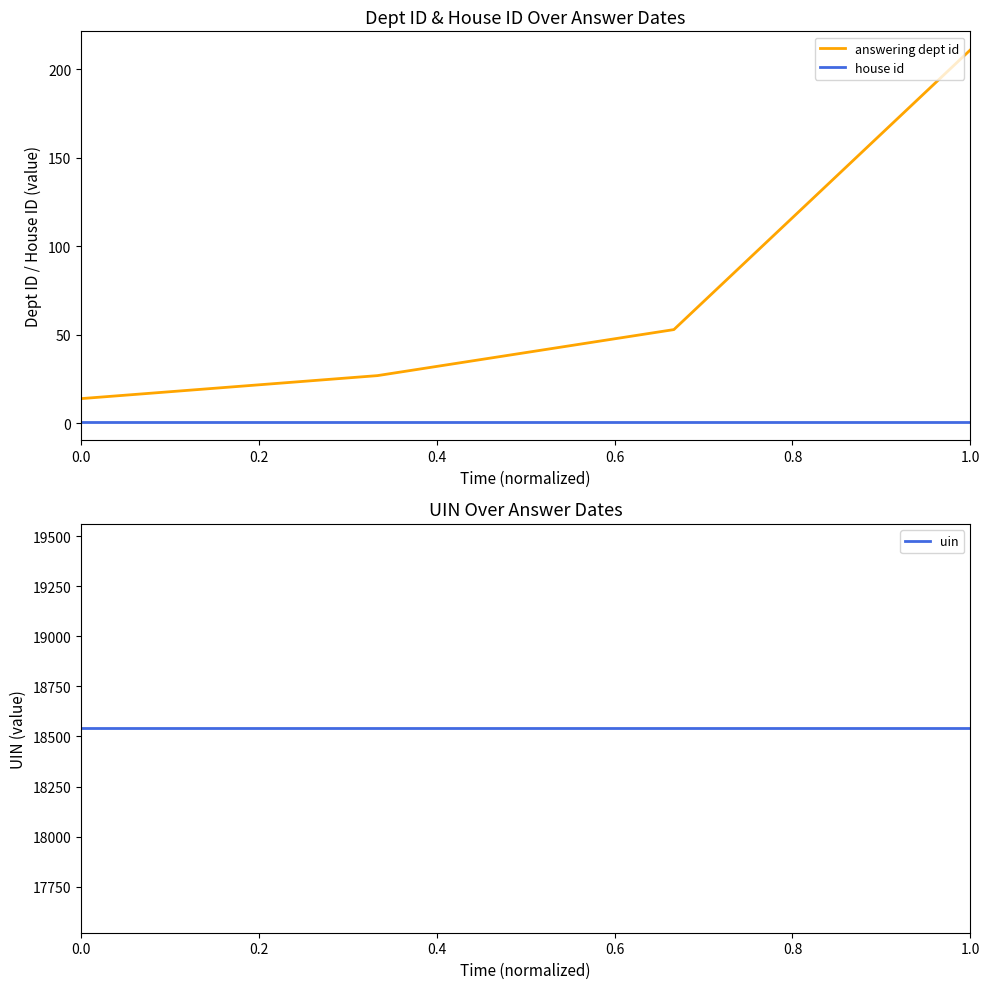

True or false: answering dept id and uin cross at least once.

False